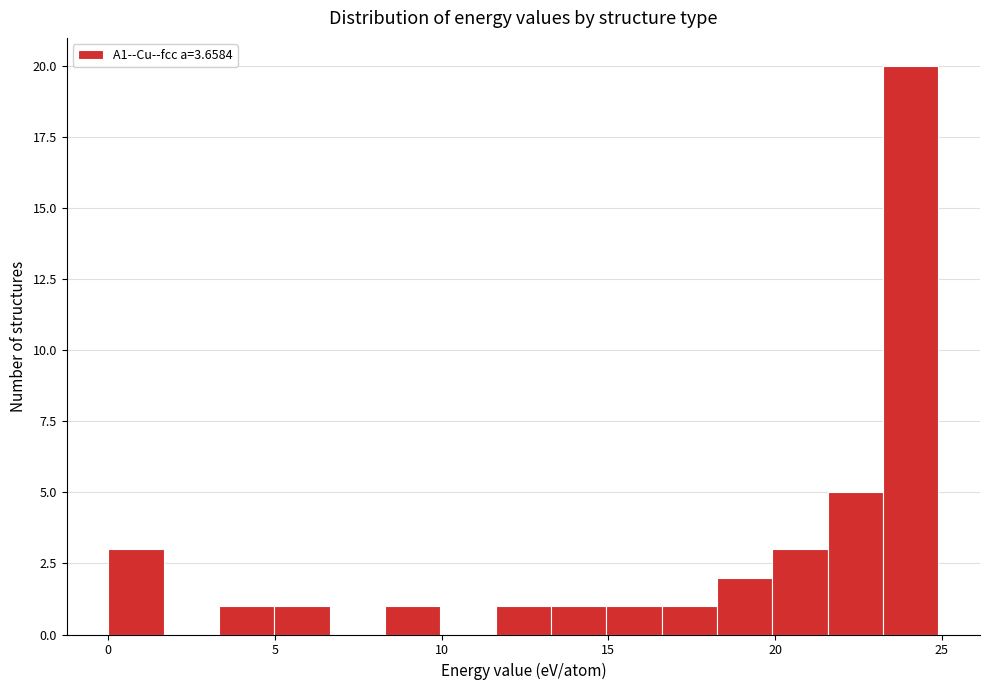

Around what value on the x-axis is the tallest bar? Give the approximate position of its centre, as read against the axis.

24.0